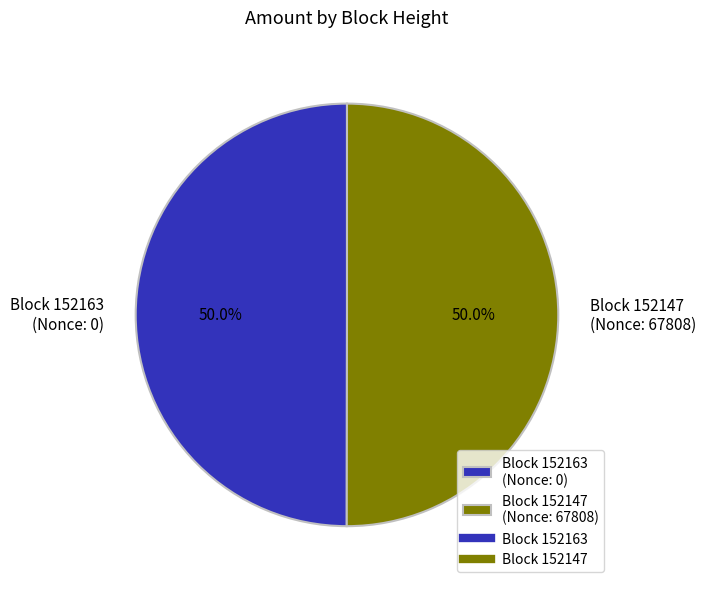

What is the ratio of the value at Block 152163 (Nonce: 0) to the value at Block 152147 (Nonce: 67808)?

1.0